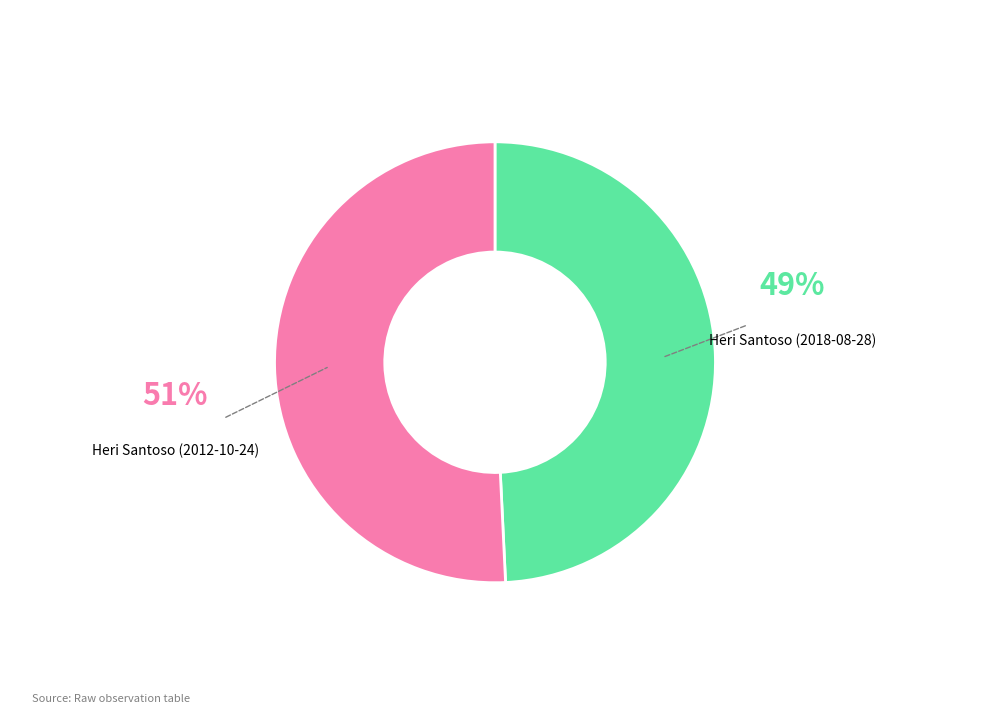

How many segments does this pie chart have?

2